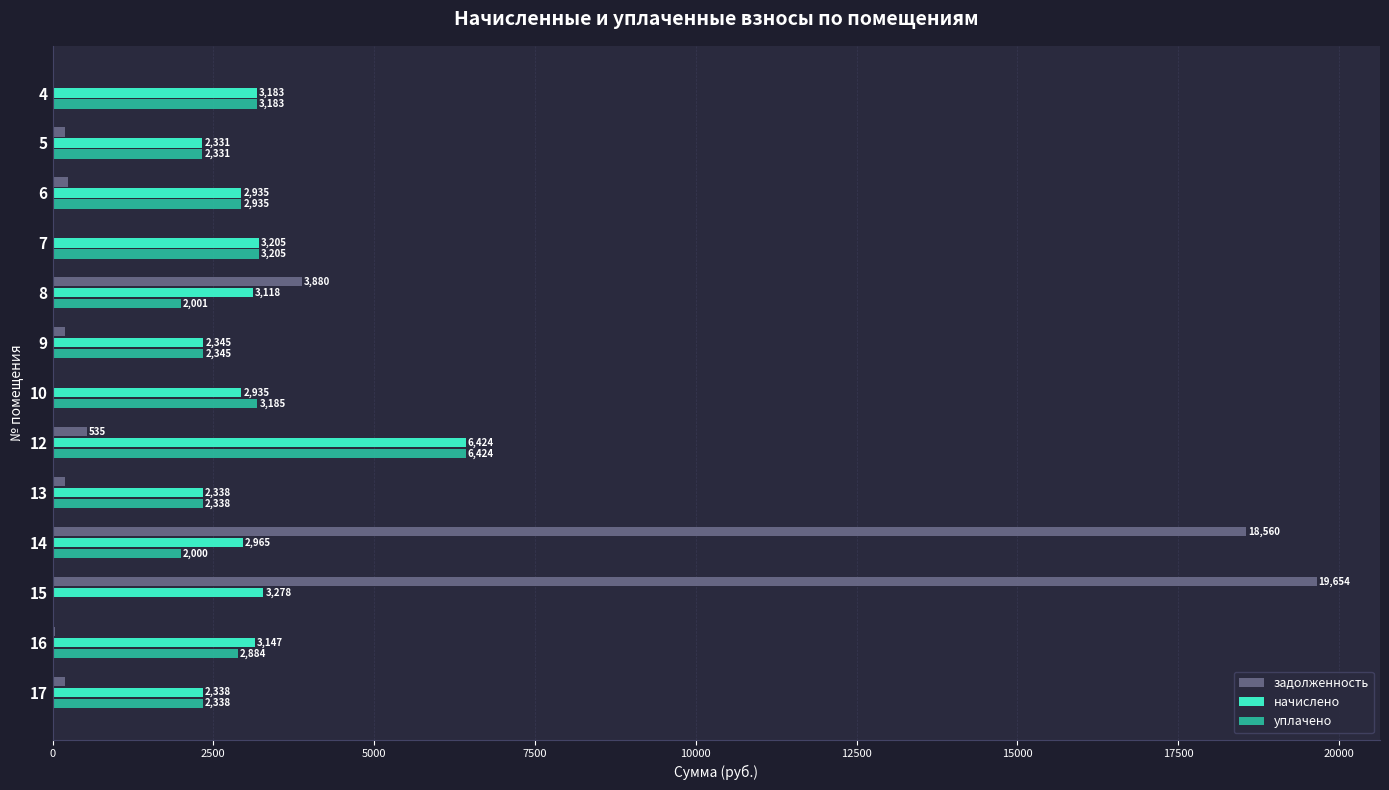

Which series has the largest total across all categories?

задолженность